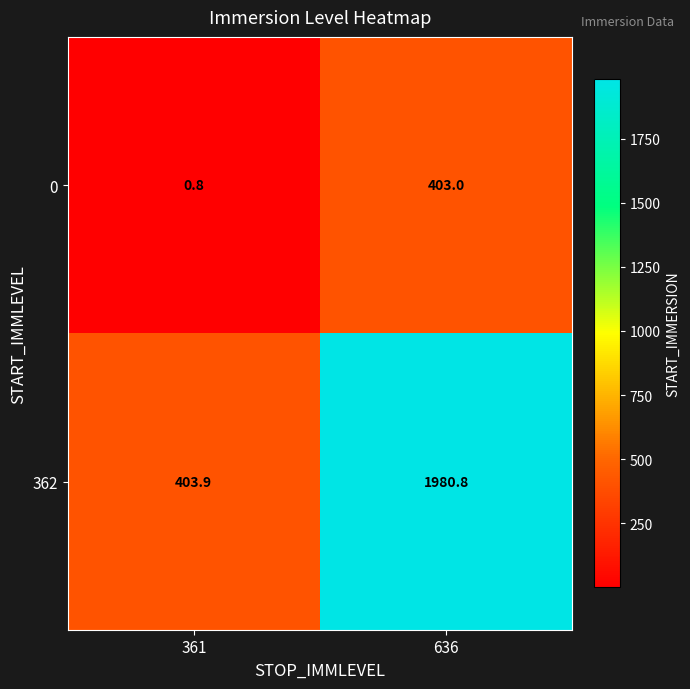

The 0 series shows 0.8 at 361. True or false?

True